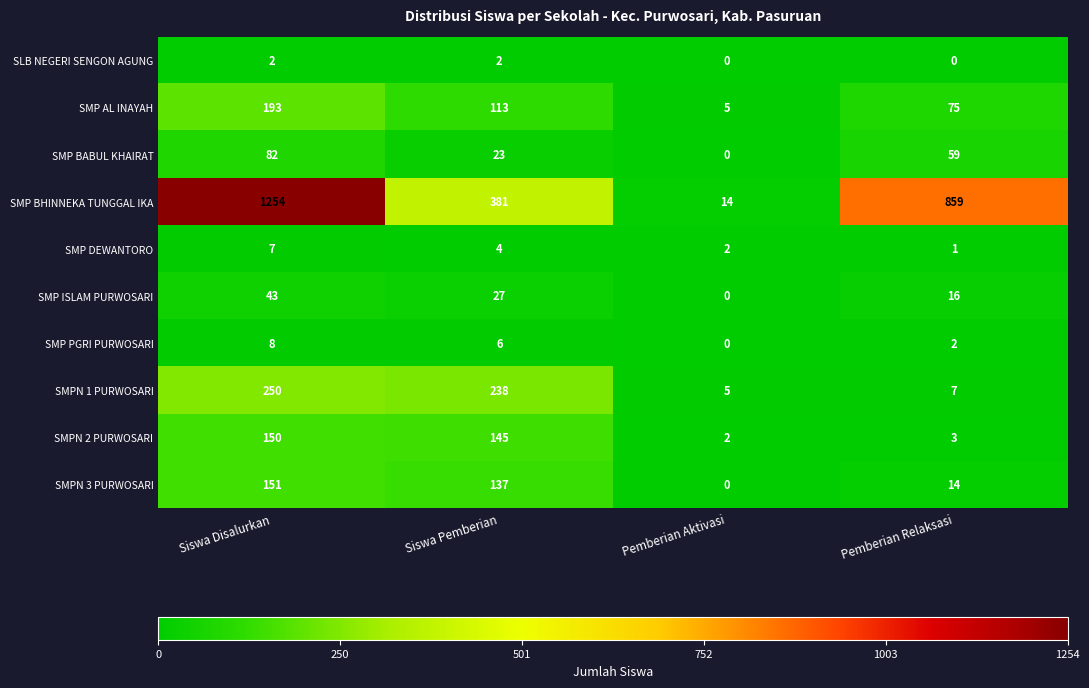

The SMP ISLAM PURWOSARI series shows 27 at Siswa Pemberian. True or false?

True